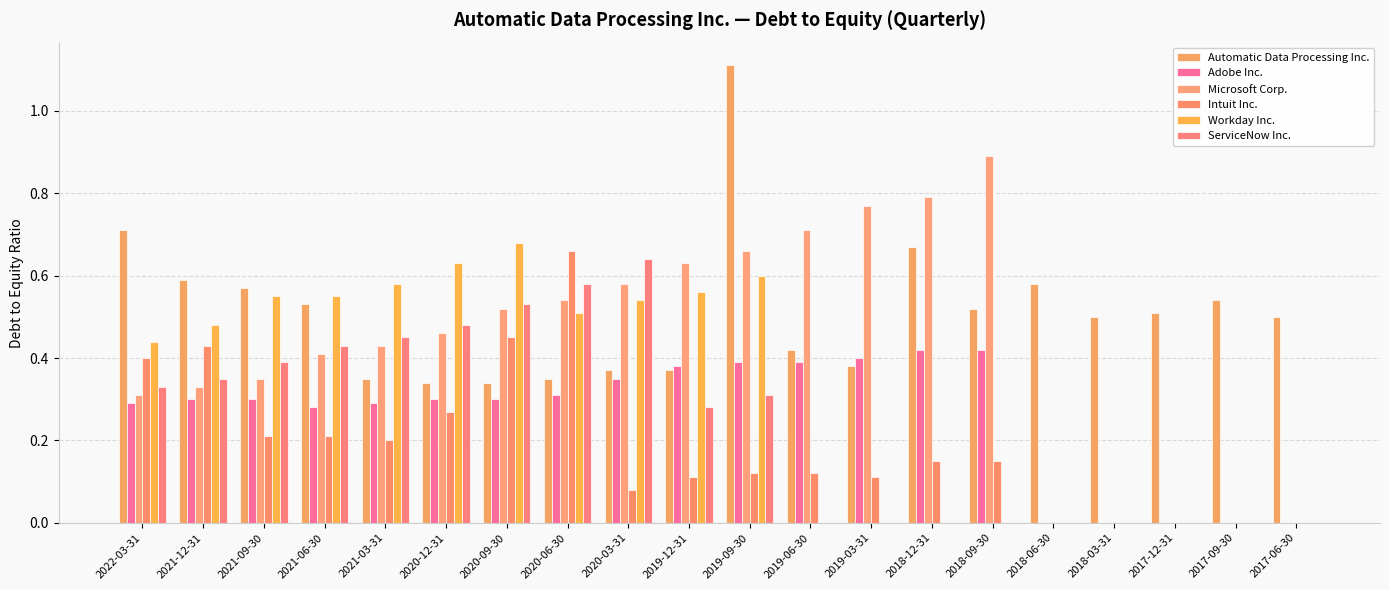

At which category is the sum across all series the highest?

2019-09-30